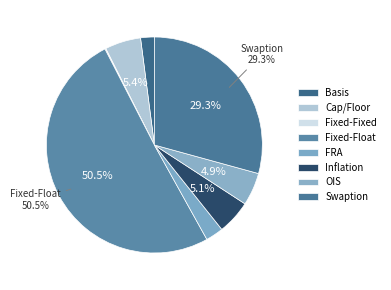

Is it true that Inflation is 5% of the pie?

True